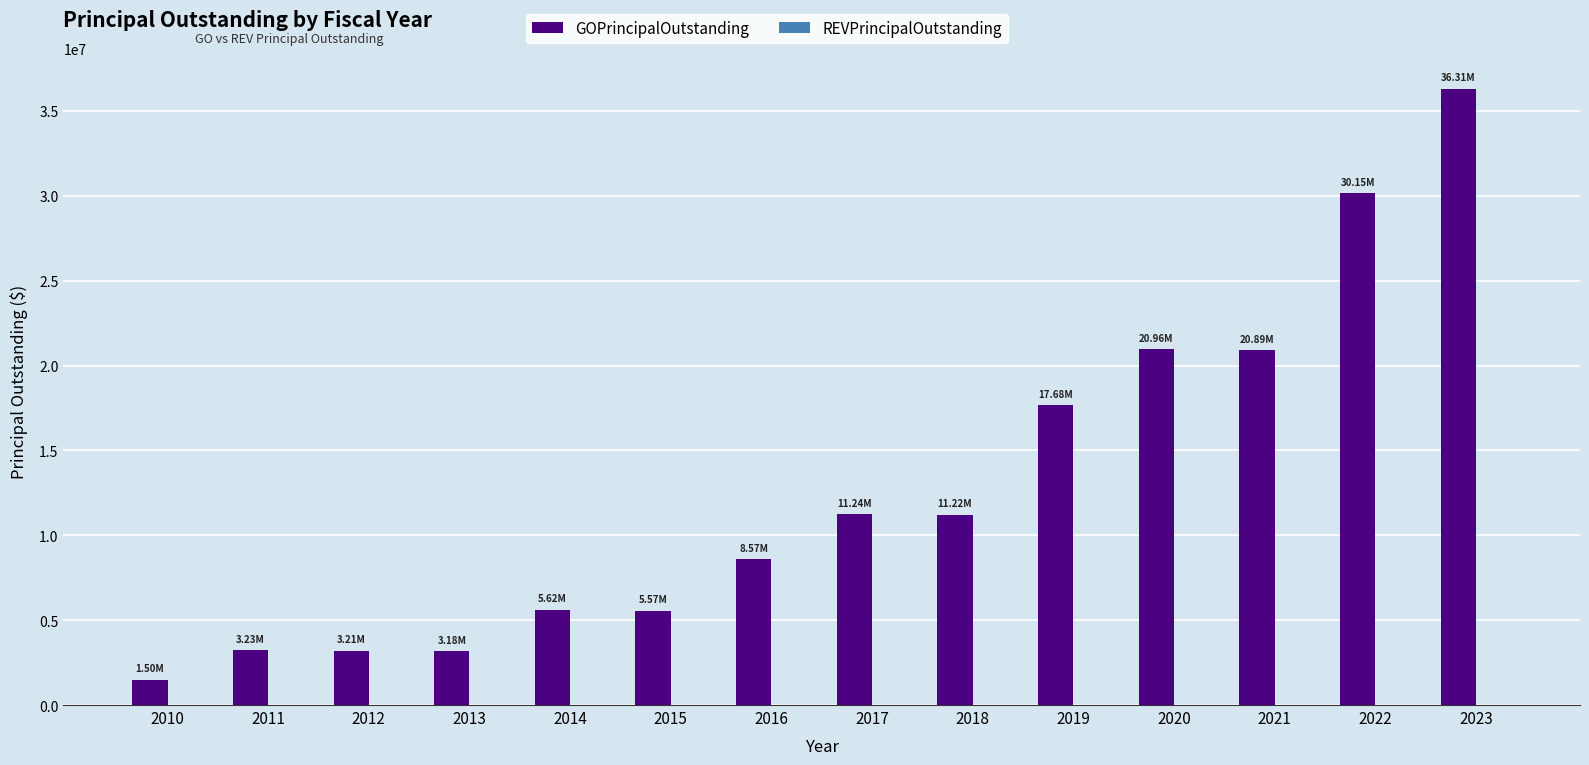

Which has a higher value, 2014 or 2012?

2014